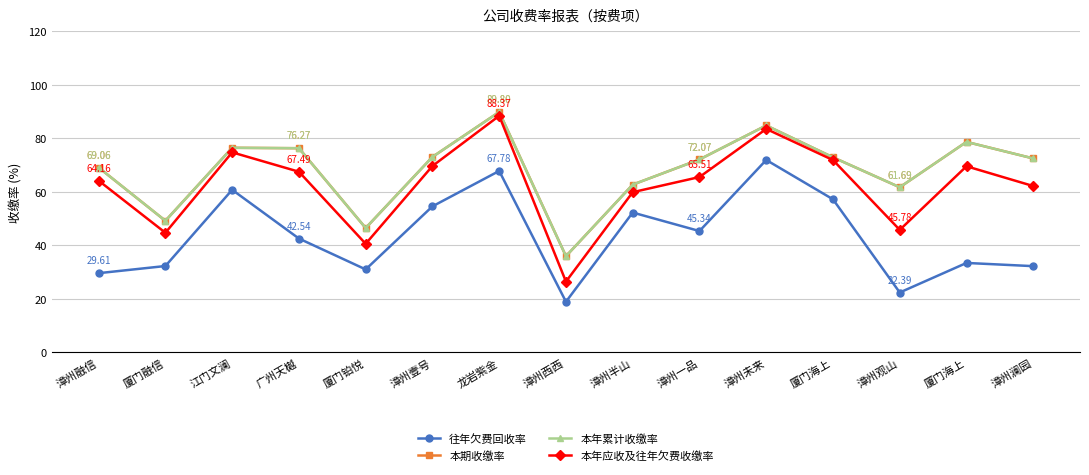

Reading right to left, what are all the values shown in this chart?

往年欠费回收率: 漳州澜园=32.2	厦门海上=33.4	漳州观山=22.4	厦门海上=57.2	漳州未来=71.9	漳州一品=45.3	漳州半山=52.2	漳州西西=18.9	龙岩紫金=67.8	漳州壹号=54.6	厦门铂悦=31.0	广州天樾=42.5	江门文澜=60.7	厦门融信=32.3	漳州融信=29.6
本期收缴率: 漳州澜园=72.5	厦门海上=78.6	漳州观山=61.7	厦门海上=72.9	漳州未来=84.8	漳州一品=72.1	漳州半山=62.7	漳州西西=36.0	龙岩紫金=89.8	漳州壹号=73.0	厦门铂悦=46.5	广州天樾=76.3	江门文澜=76.4	厦门融信=49.2	漳州融信=69.1
本年累计收缴率: 漳州澜园=72.5	厦门海上=78.6	漳州观山=61.7	厦门海上=72.9	漳州未来=84.8	漳州一品=72.1	漳州半山=62.7	漳州西西=36.0	龙岩紫金=89.8	漳州壹号=73.0	厦门铂悦=46.5	广州天樾=76.3	江门文澜=76.4	厦门融信=49.2	漳州融信=69.1
本年应收及往年欠费收缴率: 漳州澜园=62.1	厦门海上=69.5	漳州观山=45.8	厦门海上=71.8	漳州未来=83.5	漳州一品=65.5	漳州半山=59.9	漳州西西=26.5	龙岩紫金=88.4	漳州壹号=69.6	厦门铂悦=40.6	广州天樾=67.5	江门文澜=74.7	厦门融信=44.7	漳州融信=64.2